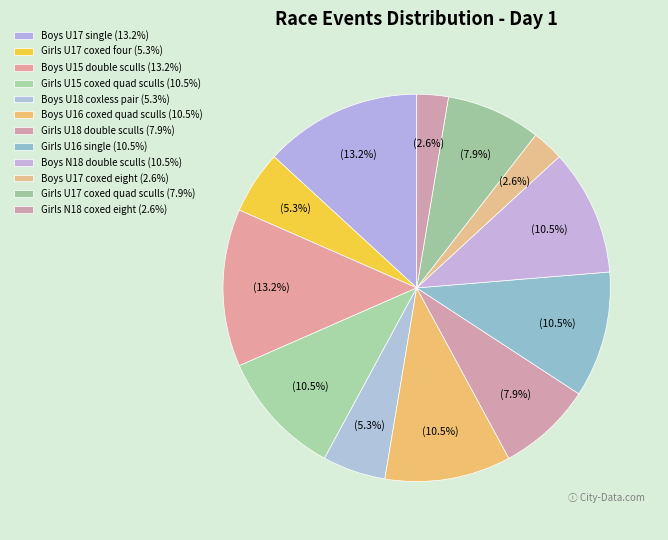

How many segments does this pie chart have?

12